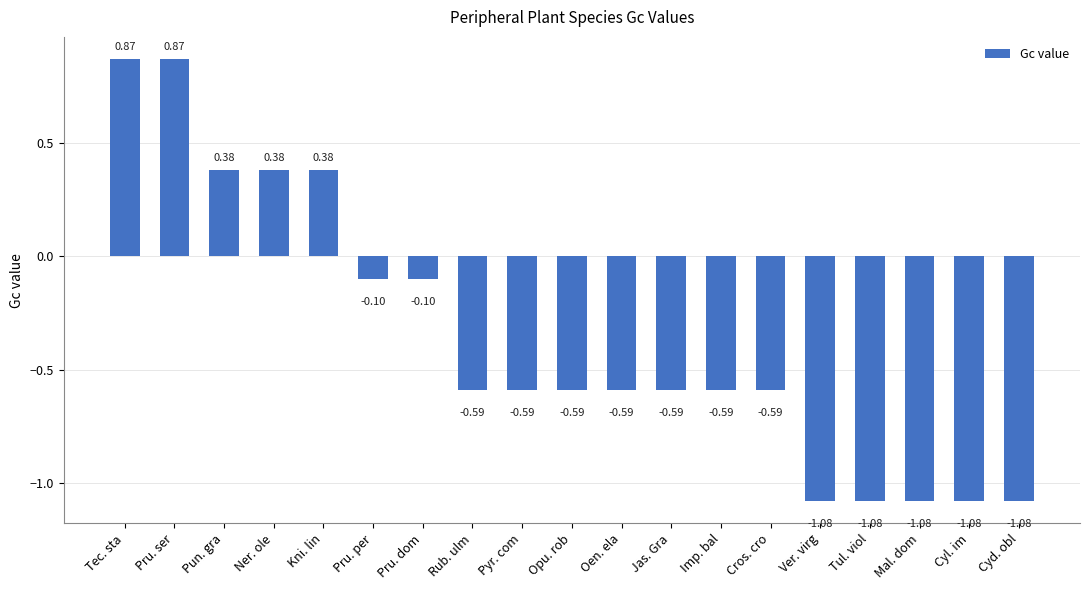

What is the label of the 10th bar from the right?

Opu. rob